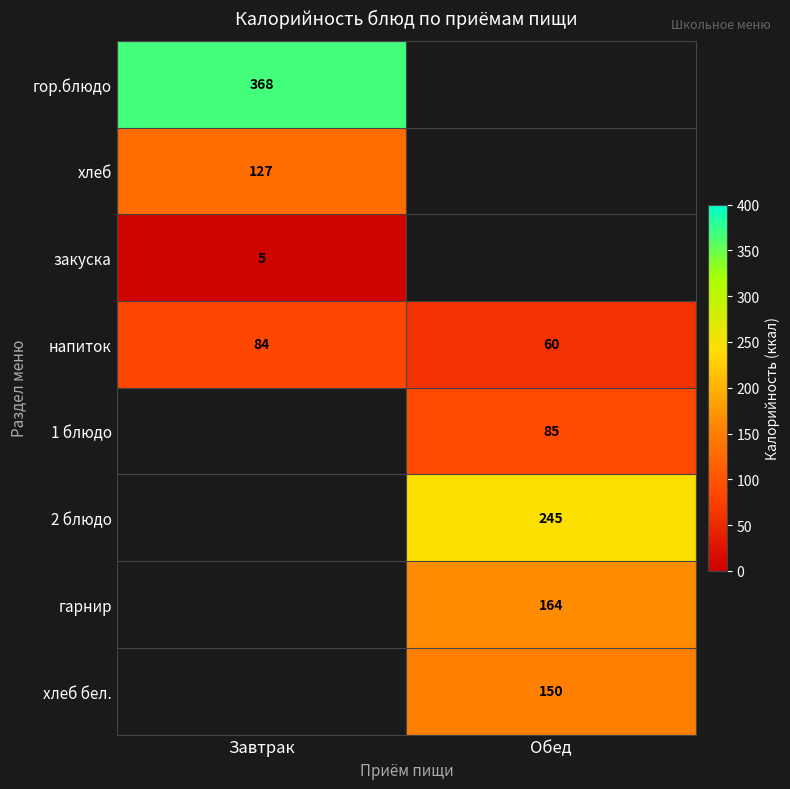

Between Обед and Завтрак, which is larger?

Завтрак